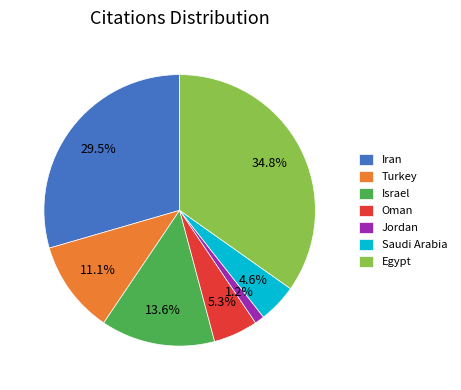

How many segments does this pie chart have?

7